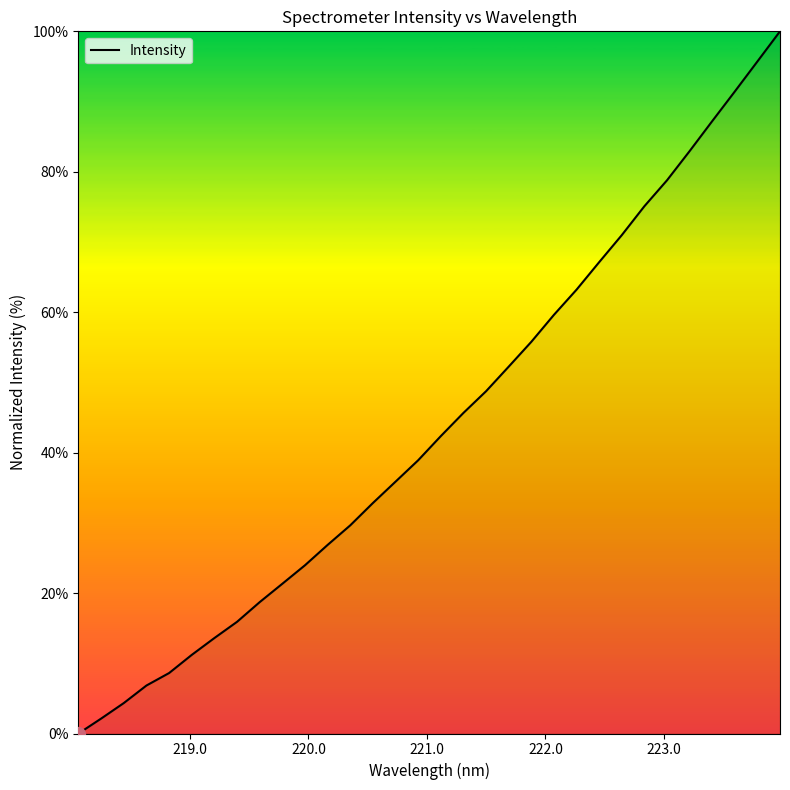

What is the maximum value shown in the chart?

100.0